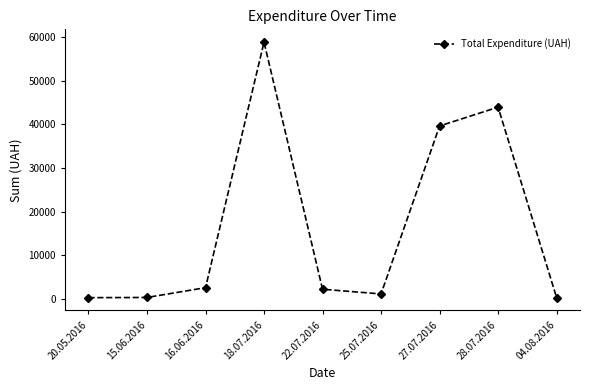

What is the label of the 8th point from the right?

15.06.2016